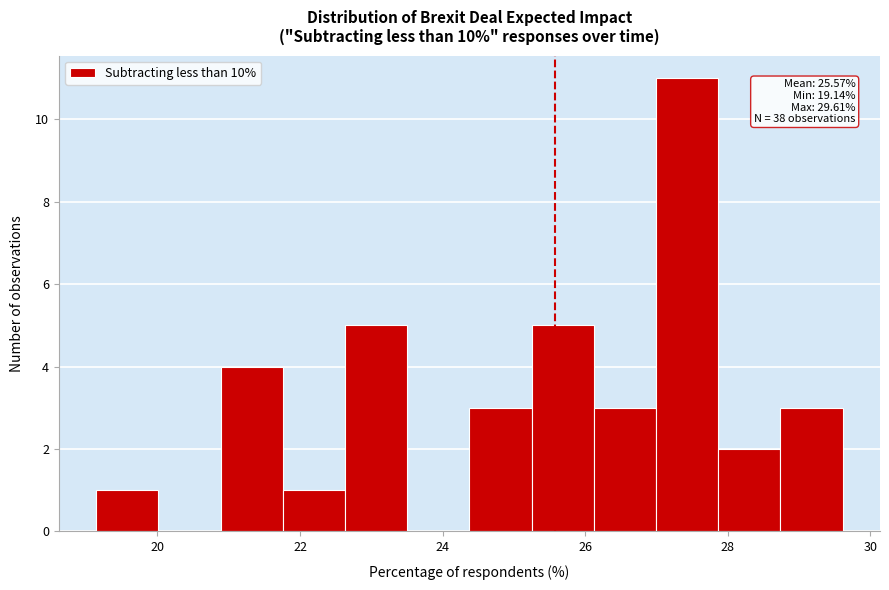

Which range on the x-axis has the tallest bar?

27.0 to 27.8